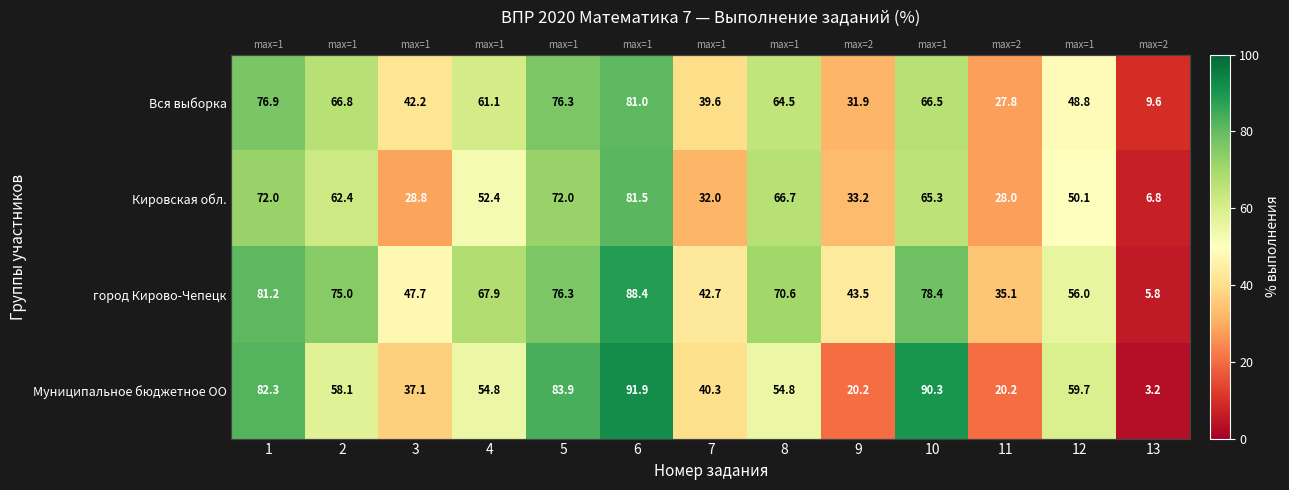

What is the sum of all город Кирово-Чепецк values?

768.6